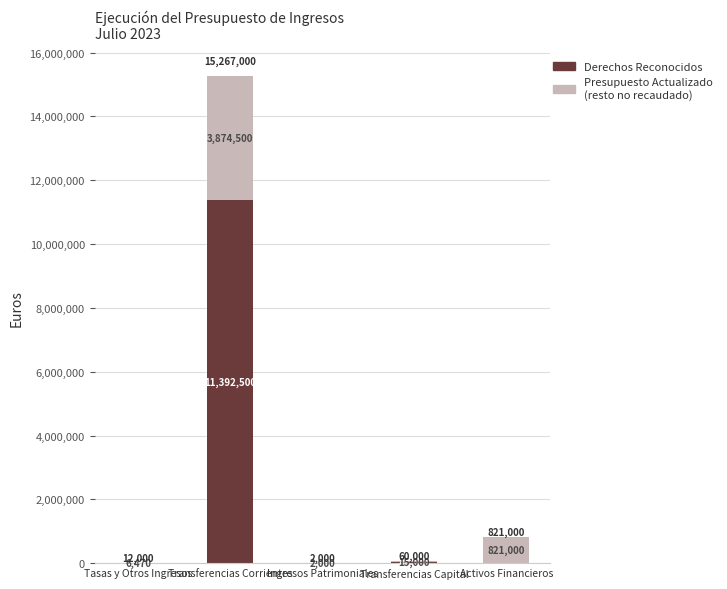

At which category is the sum across all series the highest?

Transferencias Corrientes